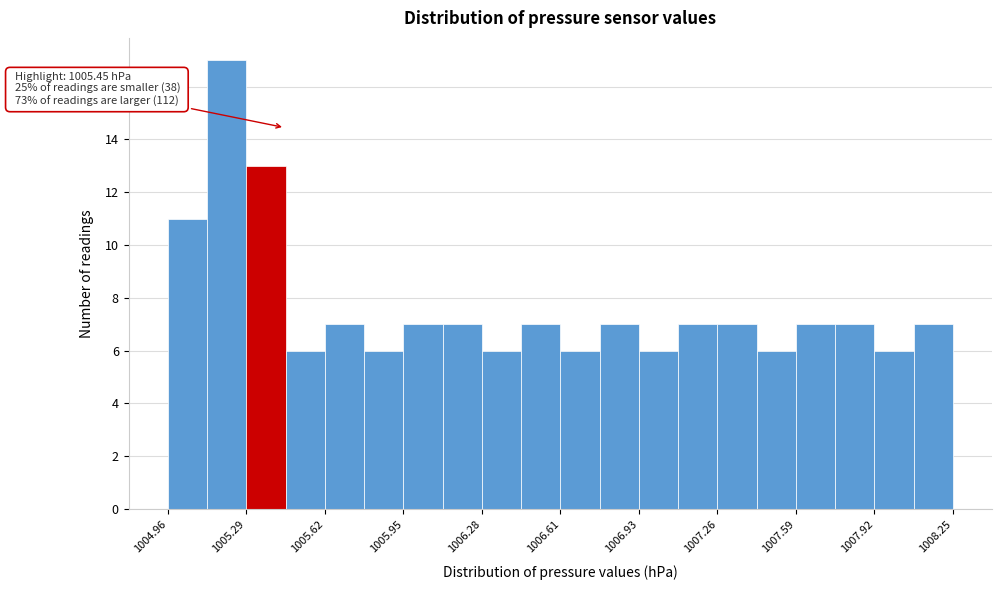

Read against the x-axis, roughly where is the centre of the tallest bar?

1005.20